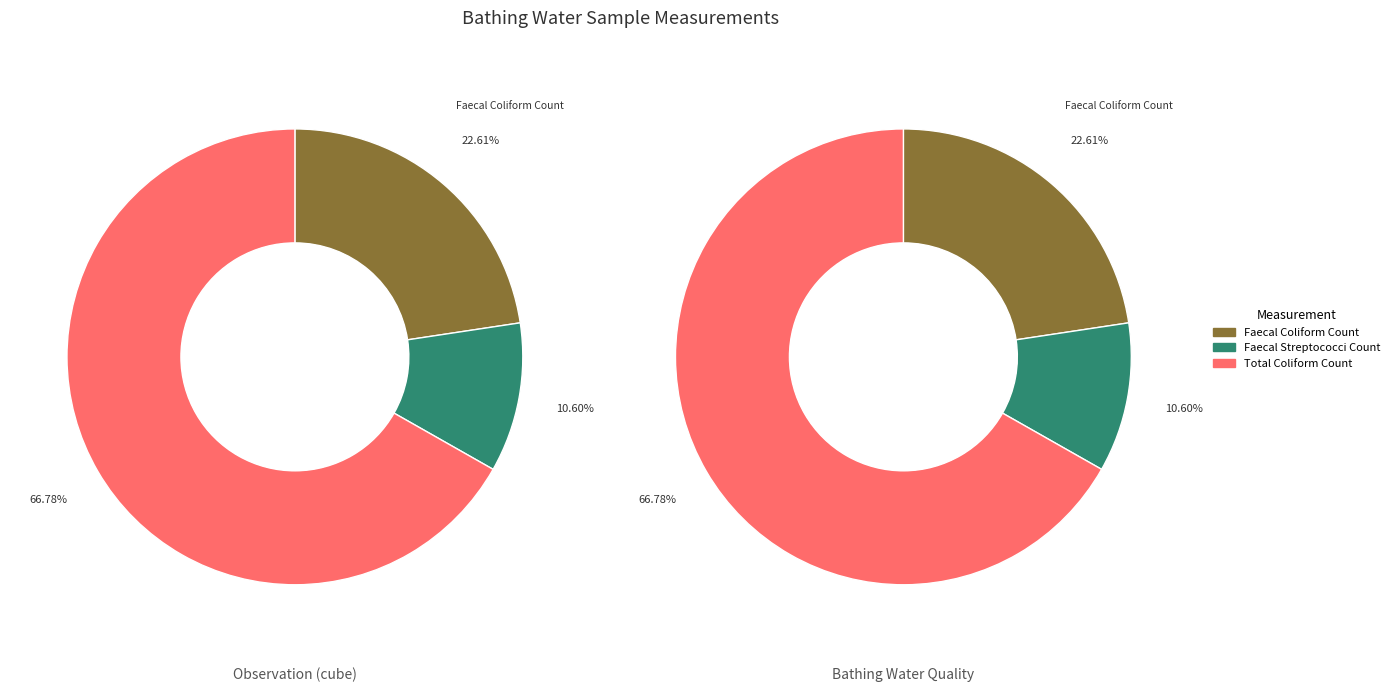

What portion of the pie excludes Bathing Water Quality?

50.0%